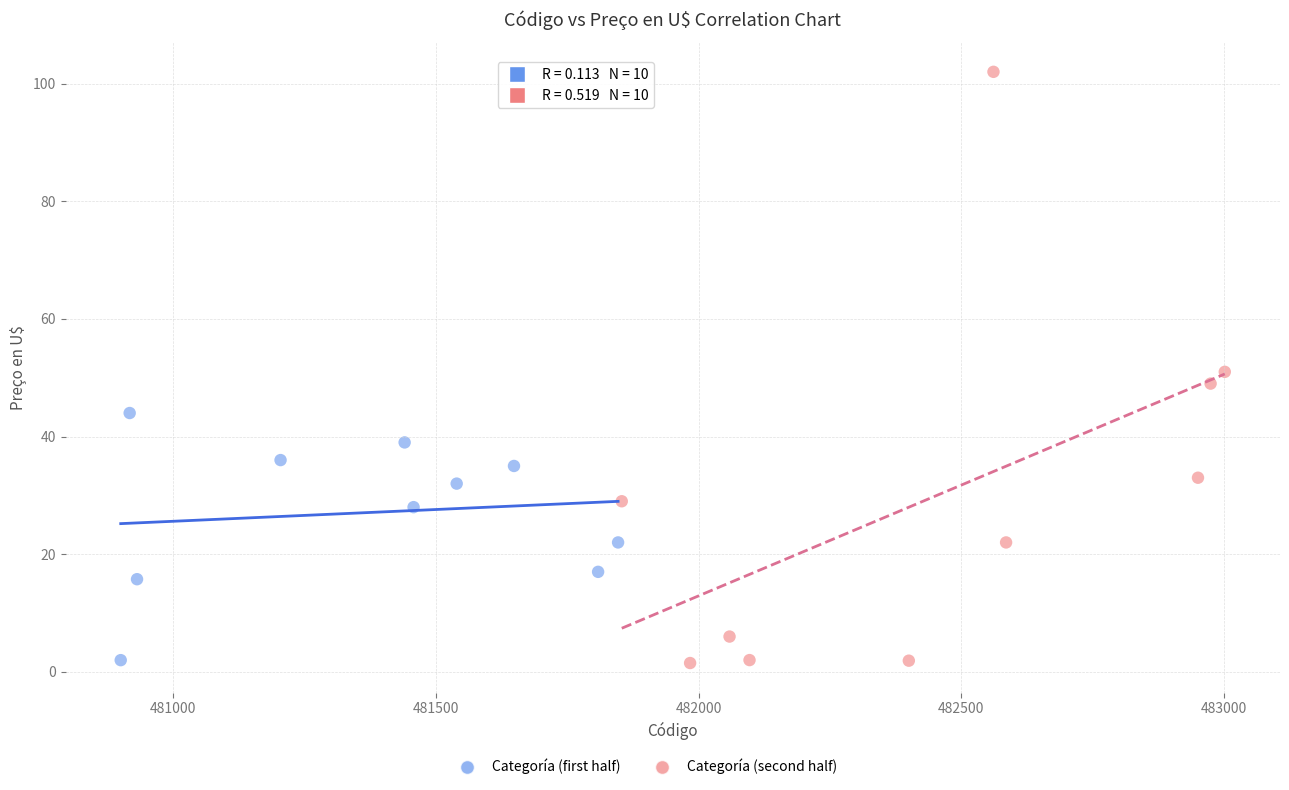

Which series has the largest Y range (max minus min)?

Categoría (second half)